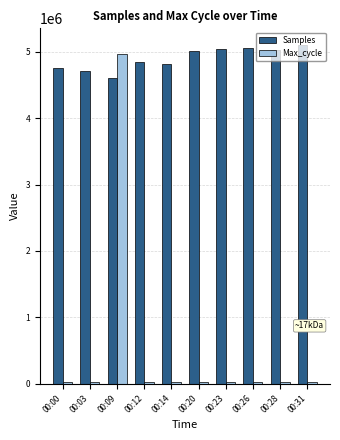

What is the value of the Samples bar at the 1st from the left?

4757434